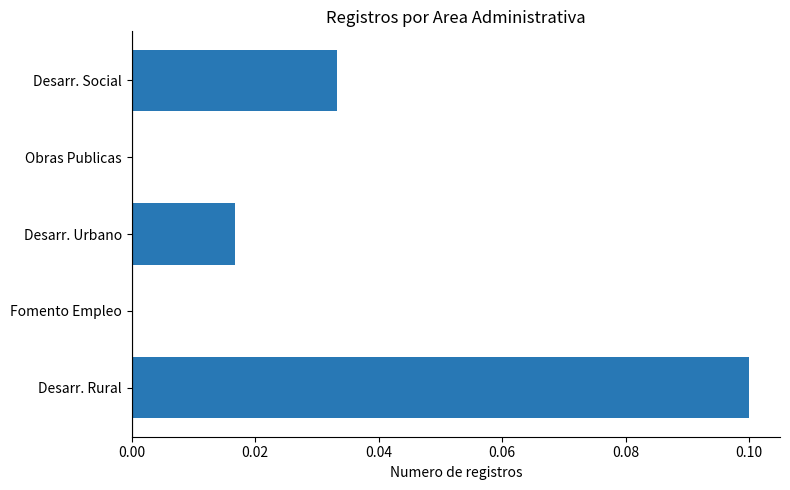

Which label corresponds to the largest value in the chart?

Desarr. Rural